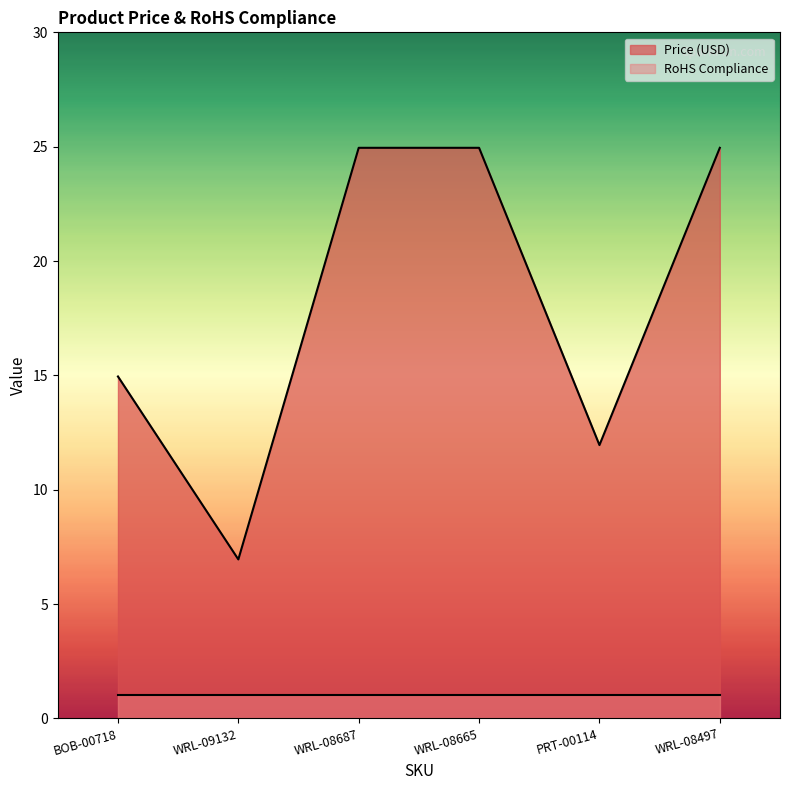

What position from the right is BOB-00718?

6